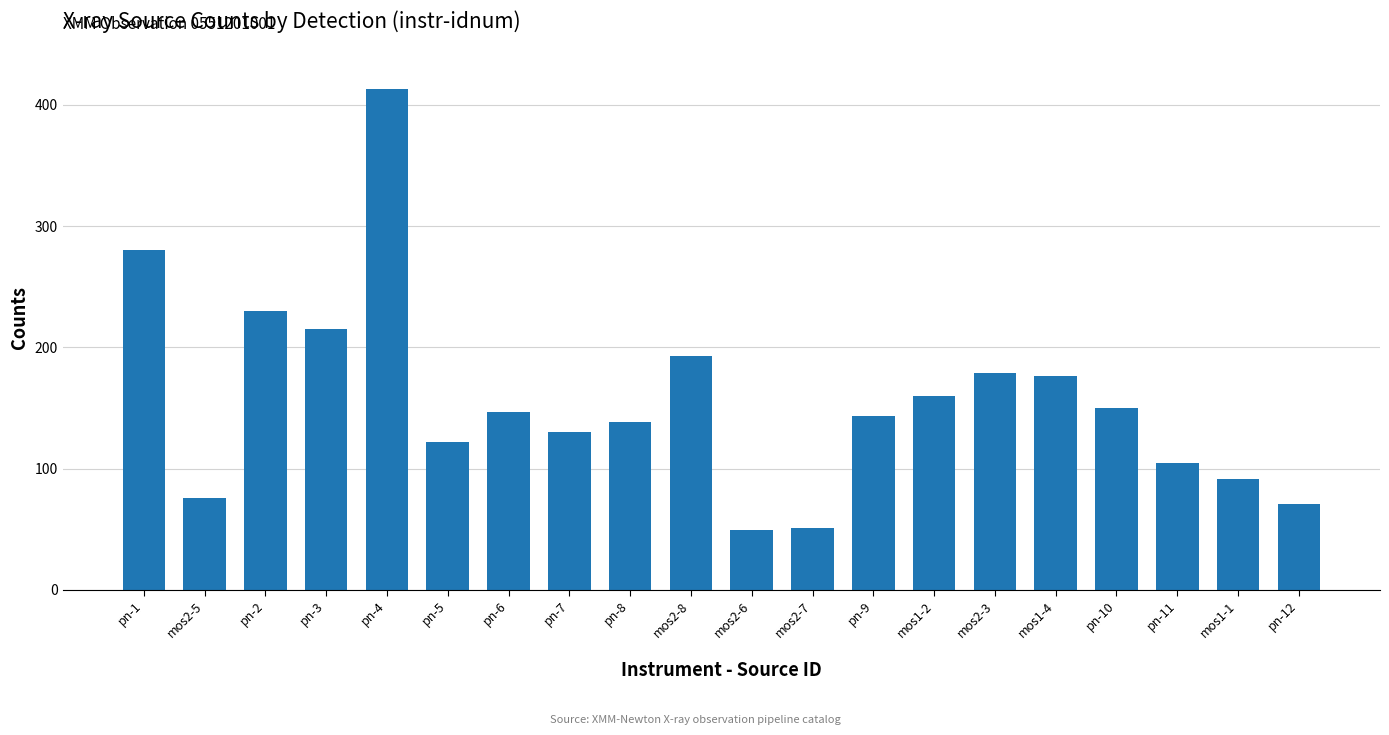

Between pn-3 and pn-9, which is larger?

pn-3